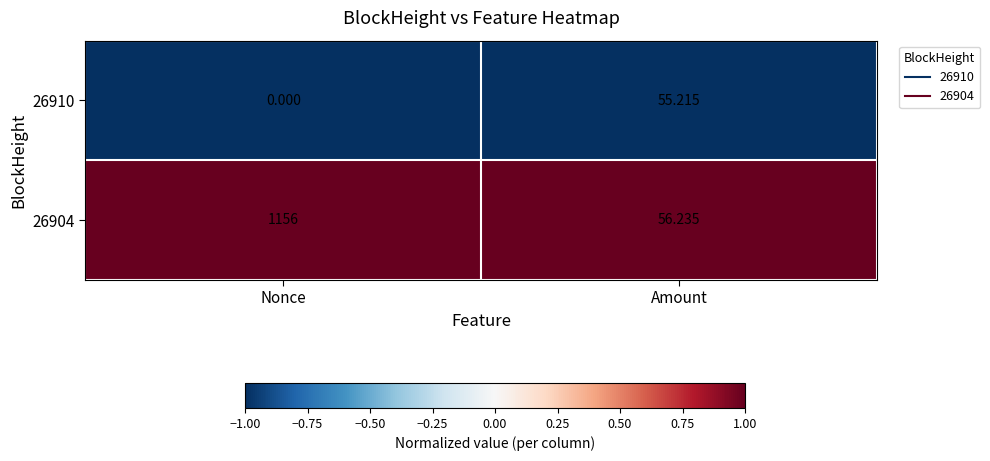

List the series in order of their peak value, highest first.

26904, 26910